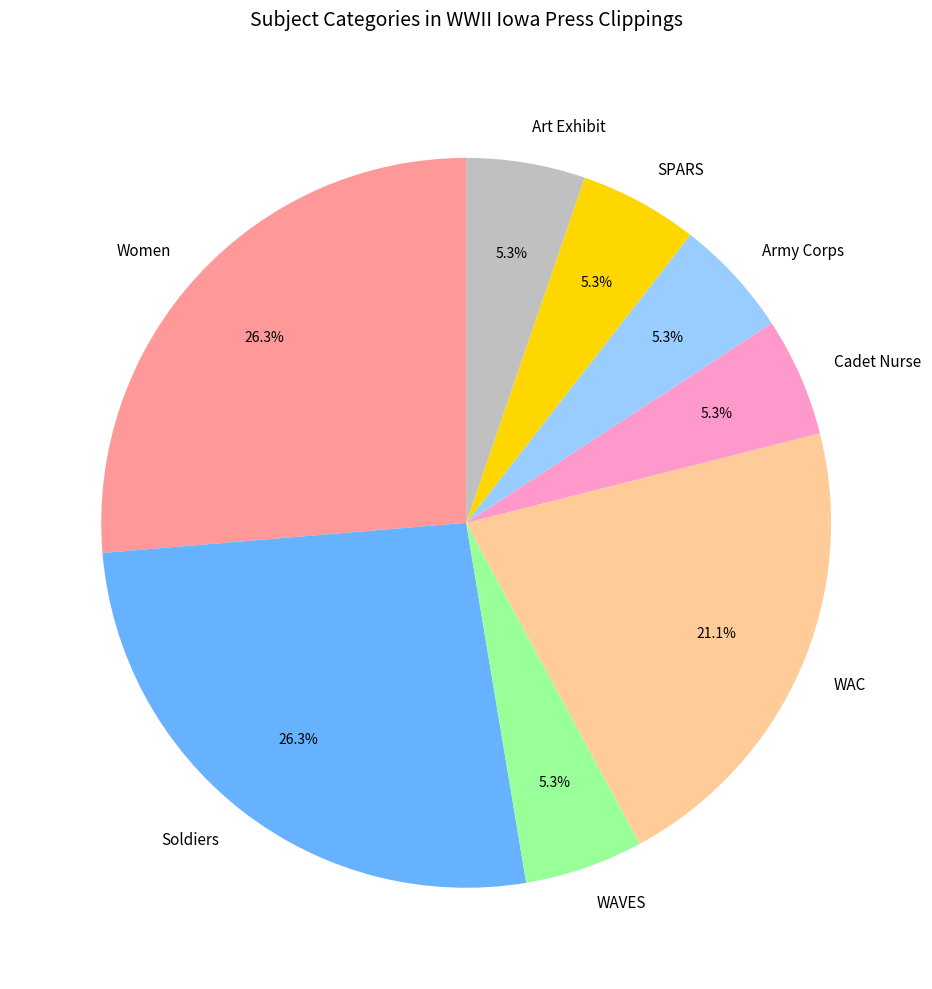

Between Soldiers and Art Exhibit, which is larger?

Soldiers